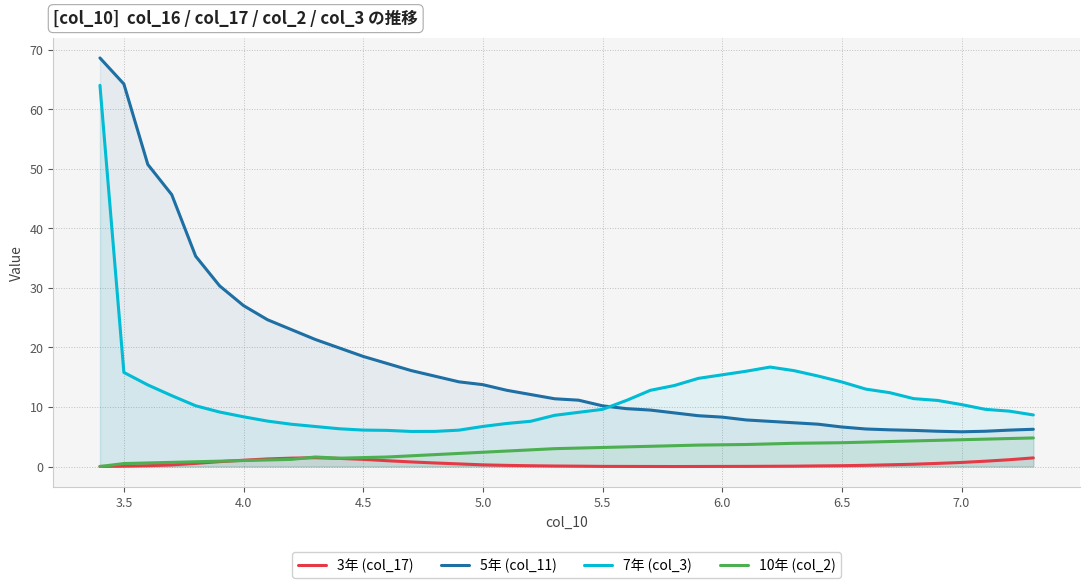

At how many categories does at least one series exceed 62?

2